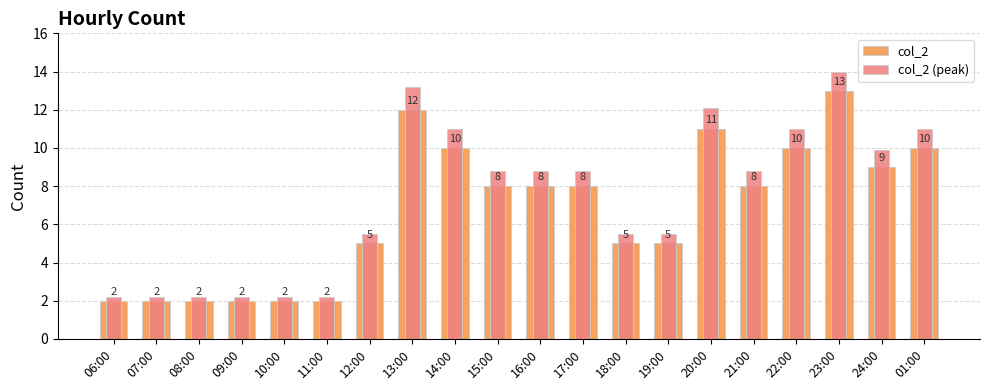

Is it true that col_2 equals 2.1 at 14:00?

False